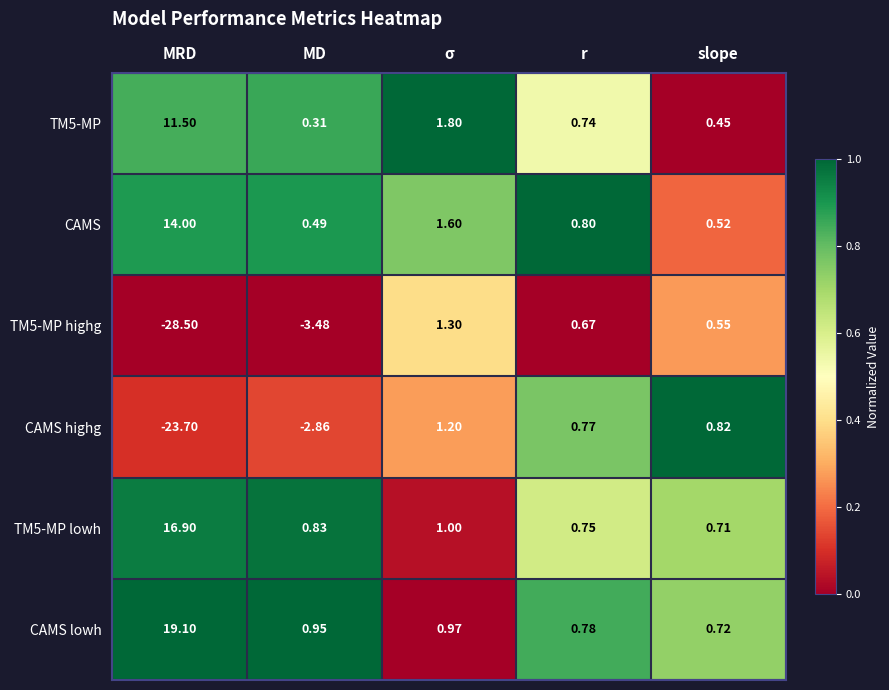

Which series has the largest total across all categories?

CAMS lowh